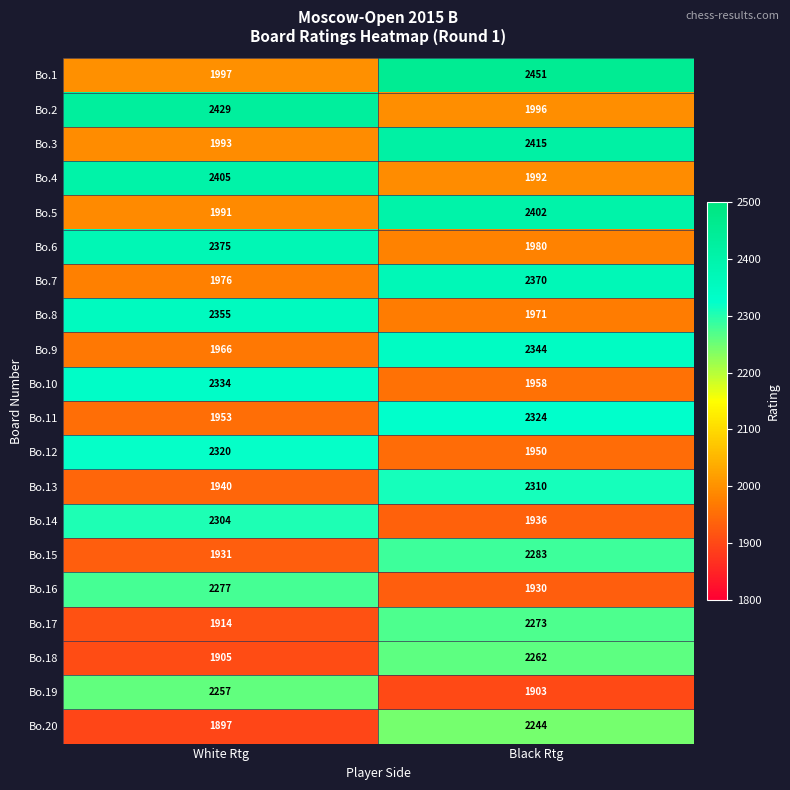

At which category is the sum across all series the highest?

Black Rtg